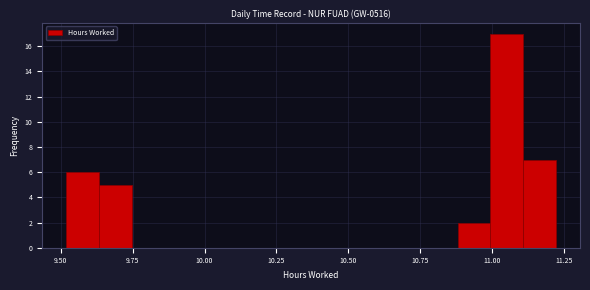

Around what value on the x-axis is the tallest bar? Give the approximate position of its centre, as read against the axis.

11.05